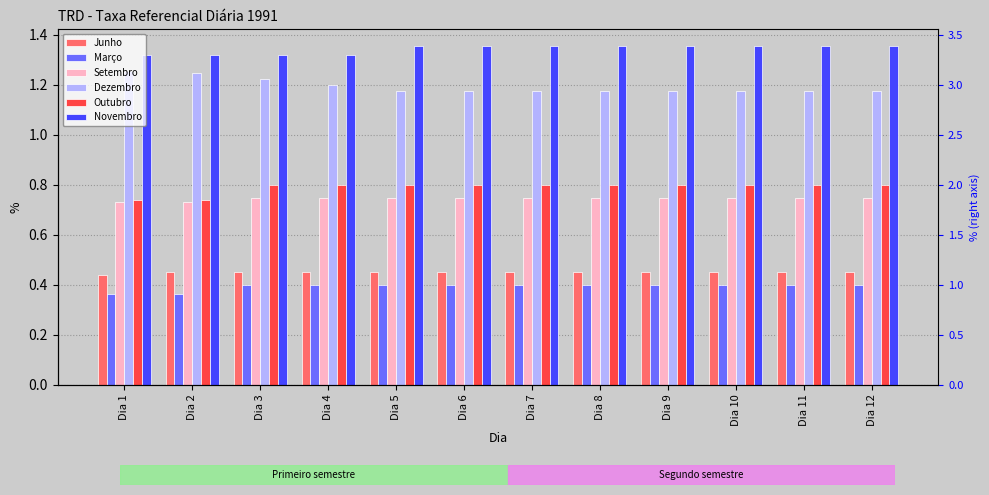

What is the total value across all series at Dia 10?

4.9